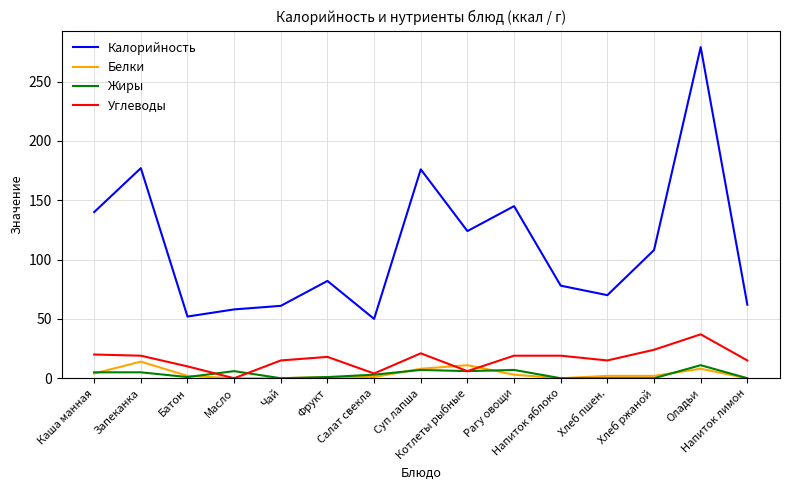

How many lines are shown in the chart?

4